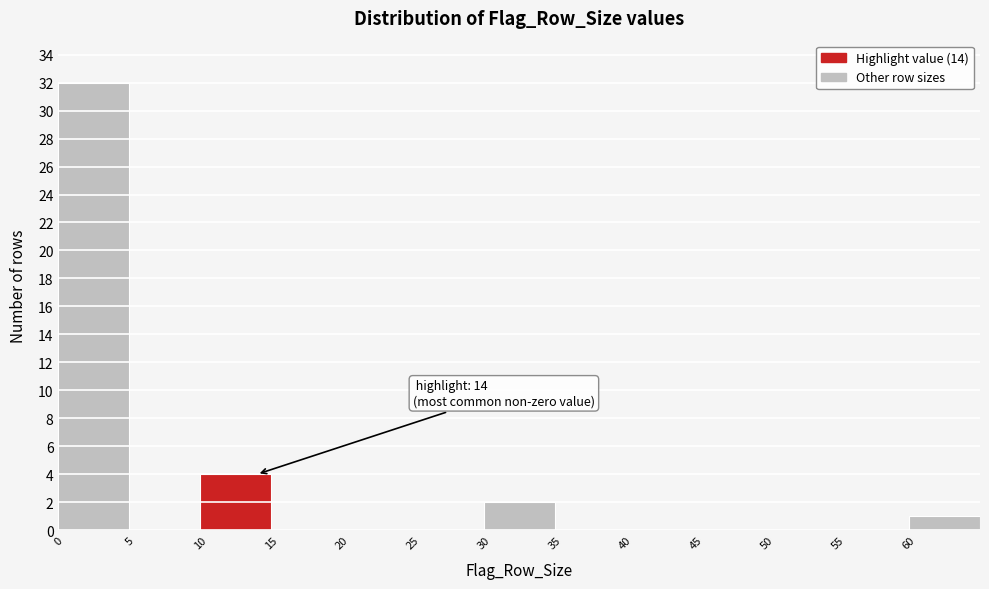

Over which range of the x-axis is the bar tallest?

0 to 5